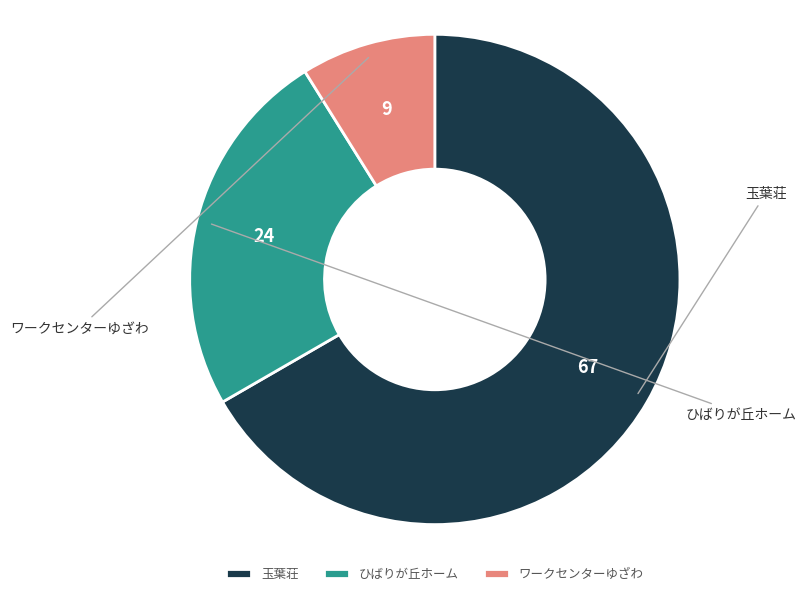

How many segments does this pie chart have?

3